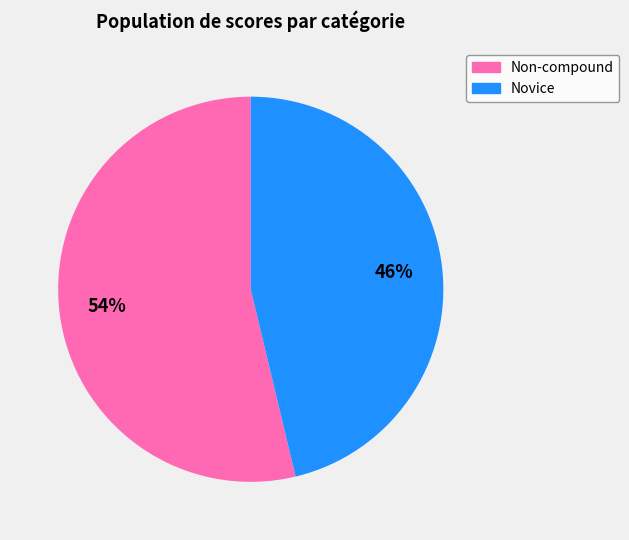

To the nearest percent, what is the average slice percentage?

50%